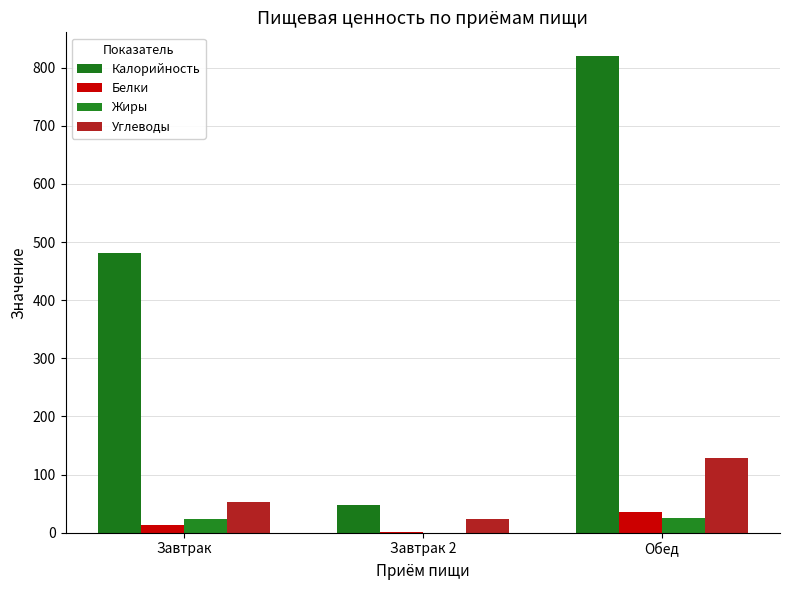

Reading right to left, list all the values displayed in this chart.

Калорийность: Обед=820.0	Завтрак 2=47.0	Завтрак=481.4
Белки: Обед=36.3	Завтрак 2=1.0	Завтрак=13.8
Жиры: Обед=25.1	Завтрак 2=0.0	Завтрак=23.6
Углеводы: Обед=128.8	Завтрак 2=23.0	Завтрак=52.1